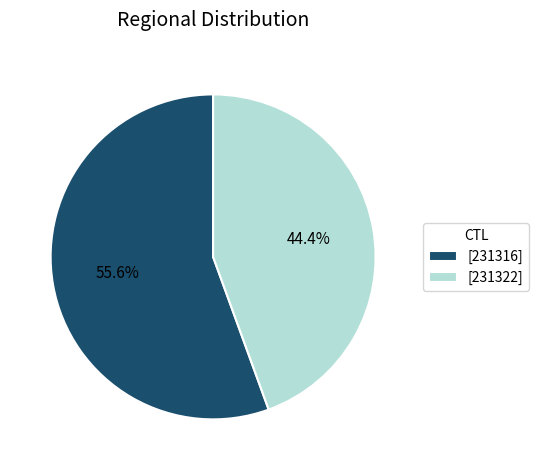

Which category has the smallest portion of the pie?

[231322]